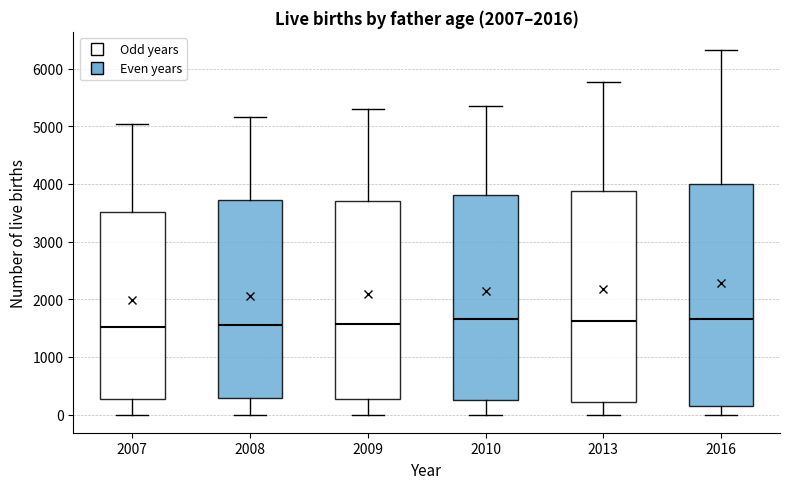

Reading left to right, read every box against the y-axis: the position of its median line, the range the box covers, and the ends of its whiskers. The values are not printed on the chart, so give them approximately, as read against the axis.

2007: median 1500, box 300 to 3500, whiskers 0 to 5000
2008: median 1600, box 300 to 3700, whiskers 0 to 5200
2009: median 1600, box 300 to 3700, whiskers 0 to 5300
2010: median 1600, box 300 to 3800, whiskers 0 to 5400
2013: median 1600, box 200 to 3900, whiskers 0 to 5800
2016: median 1700, box 100 to 4000, whiskers 0 to 6300